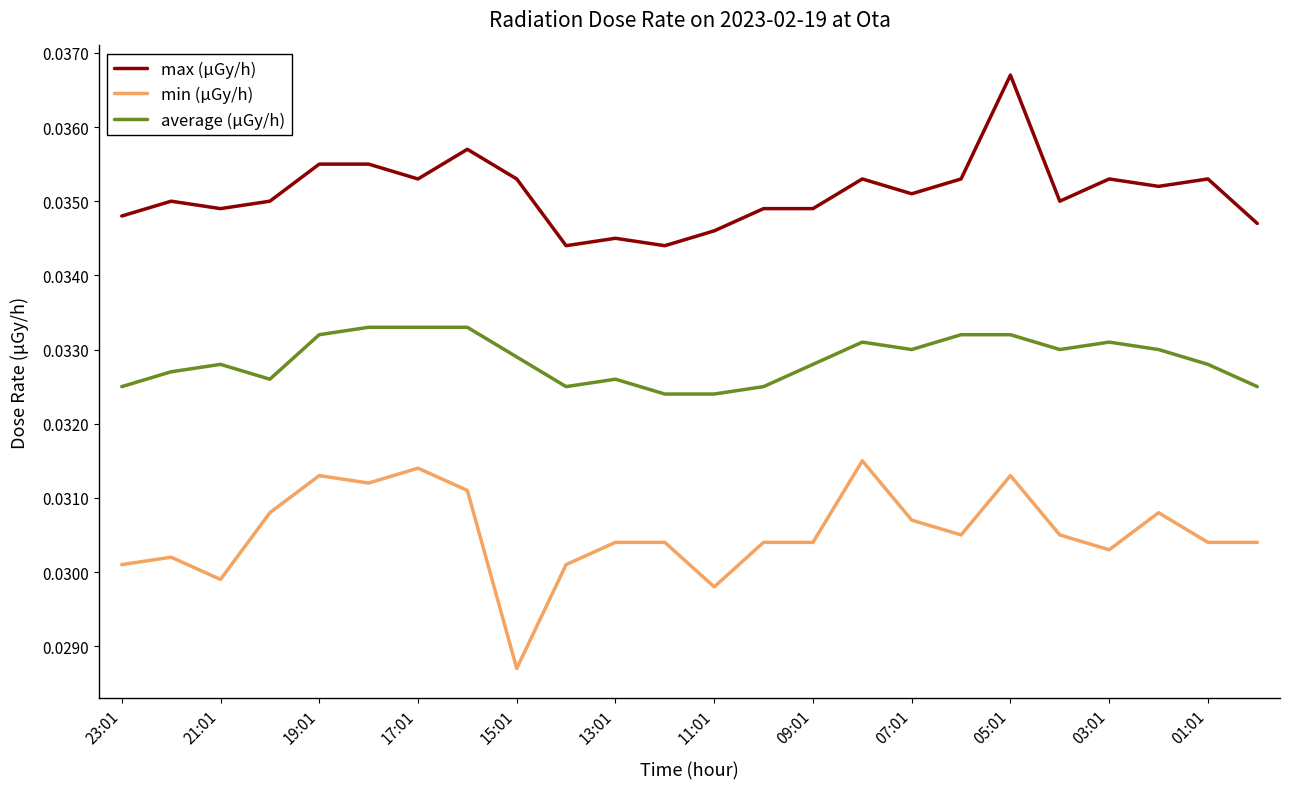

What are all the series names shown in the legend?

max (μGy/h), min (μGy/h), average (μGy/h)